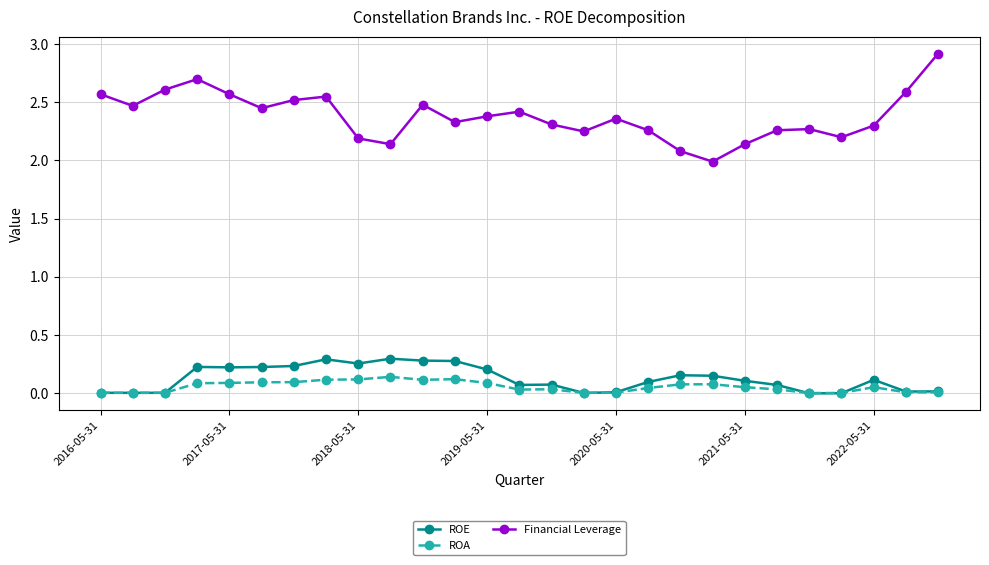

Which series has the largest range (max minus min)?

Financial Leverage